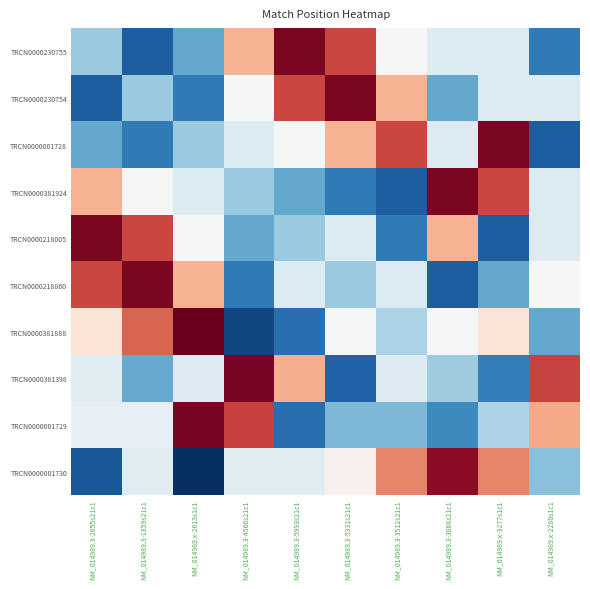

Reading left to right, list all the values displayed in this chart.

TRCN0000230755: NM_014989.3-2655s21c1=-0.6	NM_014989.3-1859s21c1=-1.2	NM_014989.x-2613s1c1=-0.8	NM_014989.3-4566s21c1=0.7	NM_014989.3-5993s21c1=2.0	NM_014989.3-5331s21c1=1.4	NM_014989.3-3512s21c1=0.0	NM_014989.3-3068s21c1=-0.2	NM_014989.x-3277s1c1=-0.2	NM_014989.x-2280s1c1=-1.1
TRCN0000230754: NM_014989.3-2655s21c1=-1.2	NM_014989.3-1859s21c1=-0.6	NM_014989.x-2613s1c1=-1.1	NM_014989.3-4566s21c1=0.0	NM_014989.3-5993s21c1=1.4	NM_014989.3-5331s21c1=2.0	NM_014989.3-3512s21c1=0.7	NM_014989.3-3068s21c1=-0.8	NM_014989.x-3277s1c1=-0.2	NM_014989.x-2280s1c1=-0.2
TRCN0000001728: NM_014989.3-2655s21c1=-0.8	NM_014989.3-1859s21c1=-1.1	NM_014989.x-2613s1c1=-0.6	NM_014989.3-4566s21c1=-0.2	NM_014989.3-5993s21c1=0.0	NM_014989.3-5331s21c1=0.7	NM_014989.3-3512s21c1=1.4	NM_014989.3-3068s21c1=-0.2	NM_014989.x-3277s1c1=2.0	NM_014989.x-2280s1c1=-1.2
TRCN0000381924: NM_014989.3-2655s21c1=0.7	NM_014989.3-1859s21c1=0.0	NM_014989.x-2613s1c1=-0.2	NM_014989.3-4566s21c1=-0.6	NM_014989.3-5993s21c1=-0.8	NM_014989.3-5331s21c1=-1.1	NM_014989.3-3512s21c1=-1.2	NM_014989.3-3068s21c1=2.0	NM_014989.x-3277s1c1=1.4	NM_014989.x-2280s1c1=-0.2
TRCN0000218005: NM_014989.3-2655s21c1=2.0	NM_014989.3-1859s21c1=1.4	NM_014989.x-2613s1c1=0.0	NM_014989.3-4566s21c1=-0.8	NM_014989.3-5993s21c1=-0.6	NM_014989.3-5331s21c1=-0.2	NM_014989.3-3512s21c1=-1.1	NM_014989.3-3068s21c1=0.7	NM_014989.x-3277s1c1=-1.2	NM_014989.x-2280s1c1=-0.2
TRCN0000218860: NM_014989.3-2655s21c1=1.4	NM_014989.3-1859s21c1=2.0	NM_014989.x-2613s1c1=0.7	NM_014989.3-4566s21c1=-1.1	NM_014989.3-5993s21c1=-0.2	NM_014989.3-5331s21c1=-0.6	NM_014989.3-3512s21c1=-0.2	NM_014989.3-3068s21c1=-1.2	NM_014989.x-3277s1c1=-0.8	NM_014989.x-2280s1c1=0.0
TRCN0000381888: NM_014989.3-2655s21c1=0.3	NM_014989.3-1859s21c1=1.2	NM_014989.x-2613s1c1=2.1	NM_014989.3-4566s21c1=-1.4	NM_014989.3-5993s21c1=-1.1	NM_014989.3-5331s21c1=-0.0	NM_014989.3-3512s21c1=-0.5	NM_014989.3-3068s21c1=-0.0	NM_014989.x-3277s1c1=0.3	NM_014989.x-2280s1c1=-0.8
TRCN0000381398: NM_014989.3-2655s21c1=-0.2	NM_014989.3-1859s21c1=-0.8	NM_014989.x-2613s1c1=-0.2	NM_014989.3-4566s21c1=2.0	NM_014989.3-5993s21c1=0.8	NM_014989.3-5331s21c1=-1.2	NM_014989.3-3512s21c1=-0.2	NM_014989.3-3068s21c1=-0.5	NM_014989.x-3277s1c1=-1.0	NM_014989.x-2280s1c1=1.4
TRCN0000001729: NM_014989.3-2655s21c1=-0.1	NM_014989.3-1859s21c1=-0.1	NM_014989.x-2613s1c1=2.0	NM_014989.3-4566s21c1=1.4	NM_014989.3-5993s21c1=-1.1	NM_014989.3-5331s21c1=-0.7	NM_014989.3-3512s21c1=-0.7	NM_014989.3-3068s21c1=-1.0	NM_014989.x-3277s1c1=-0.5	NM_014989.x-2280s1c1=0.8
TRCN0000001730: NM_014989.3-2655s21c1=-1.3	NM_014989.3-1859s21c1=-0.2	NM_014989.x-2613s1c1=-1.5	NM_014989.3-4566s21c1=-0.2	NM_014989.3-5993s21c1=-0.2	NM_014989.3-5331s21c1=0.1	NM_014989.3-3512s21c1=1.0	NM_014989.3-3068s21c1=1.9	NM_014989.x-3277s1c1=1.0	NM_014989.x-2280s1c1=-0.6